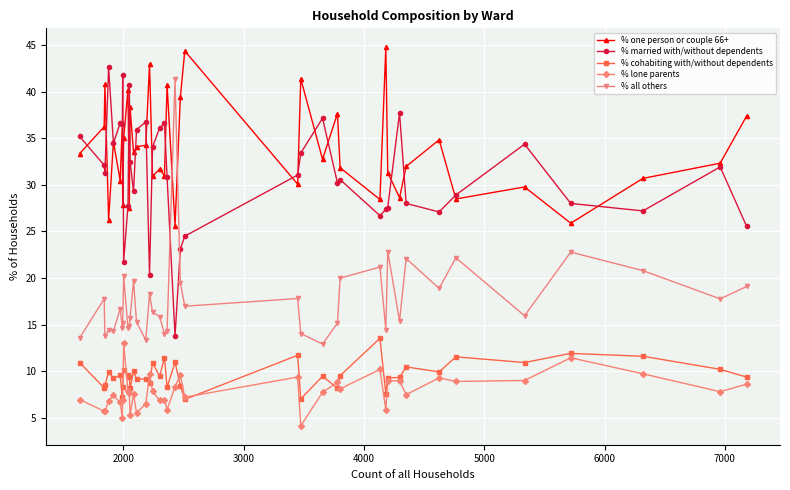

What is the average value of the % all others series?

17.6